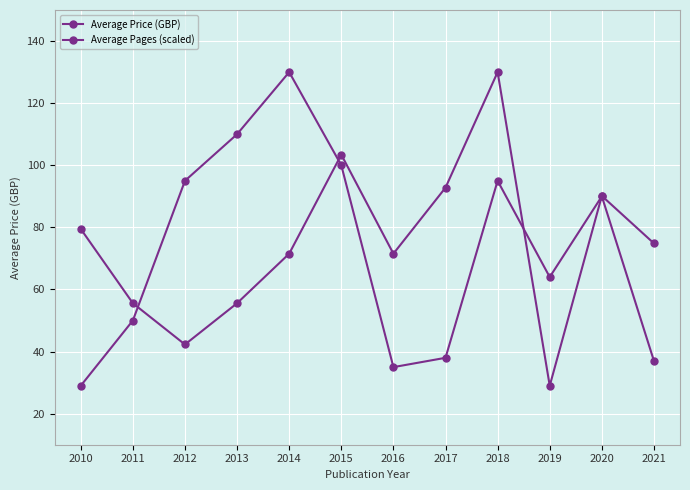

How many data points in Average Pages (scaled) are less than 74?

6